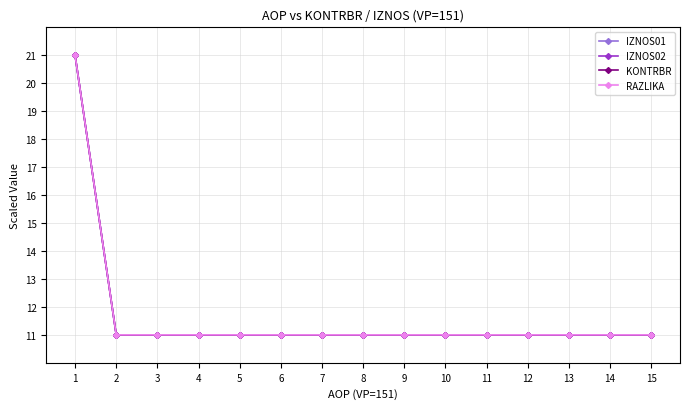

Is this an area chart (filled region under the line)?

No